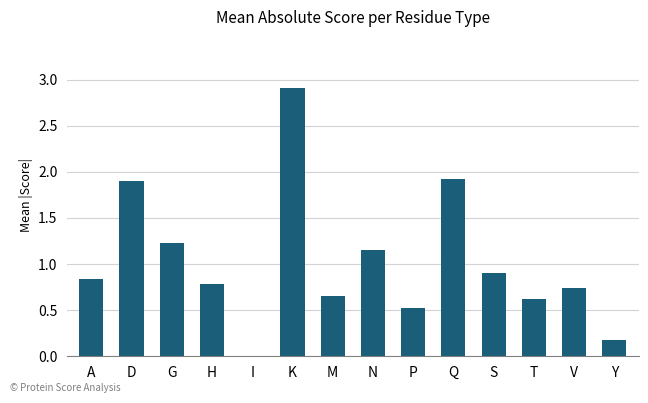

What is the greatest value displayed?

2.9